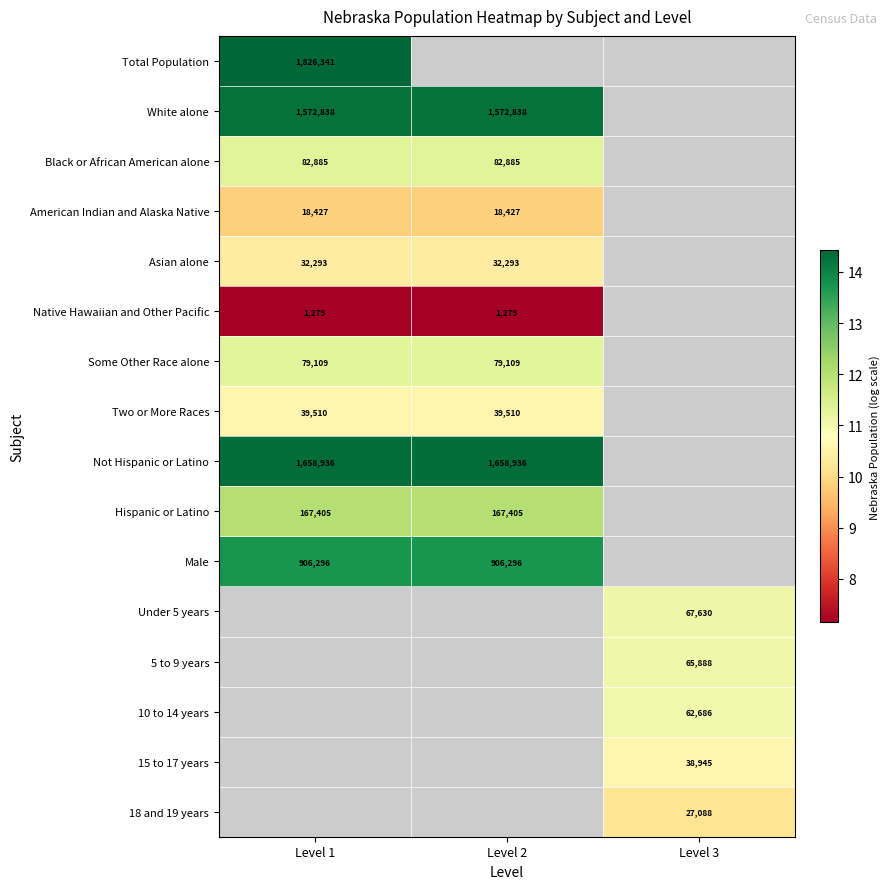

How many values in Not Hispanic or Latino are above zero?

2